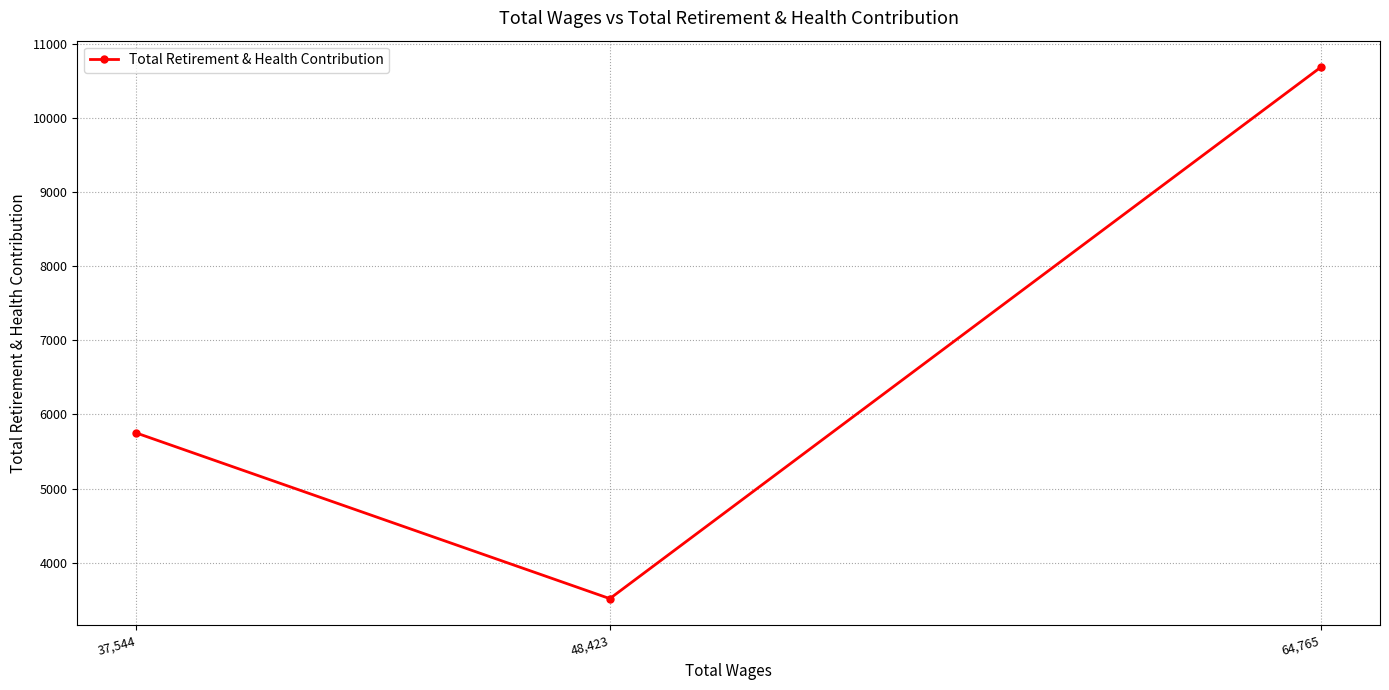

What is the value of the 3rd point from the left?

10682